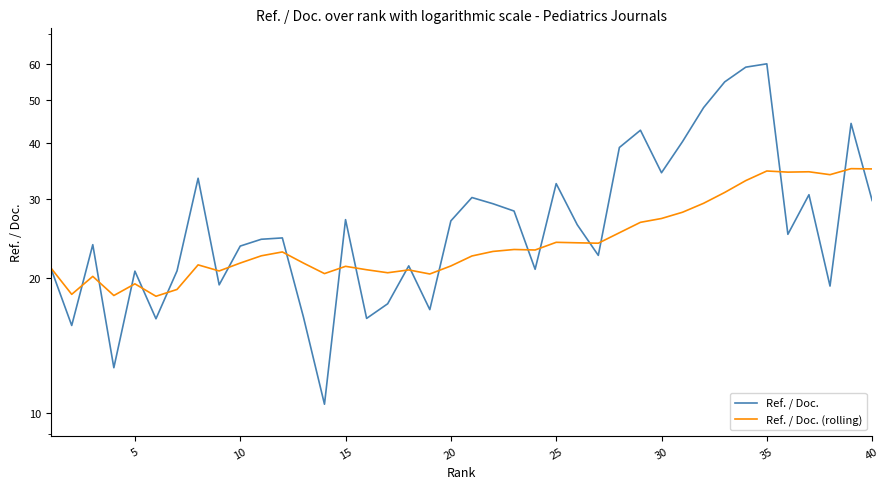

Is this an area chart (filled region under the line)?

No